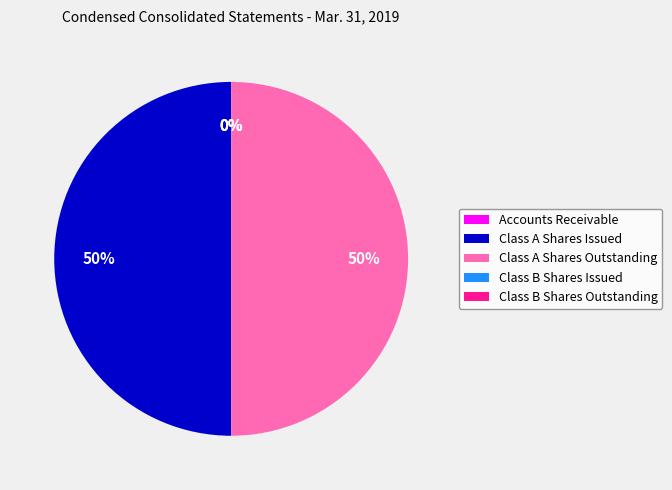

The Class A Shares Issued slice represents 56% of the pie. True or false?

False